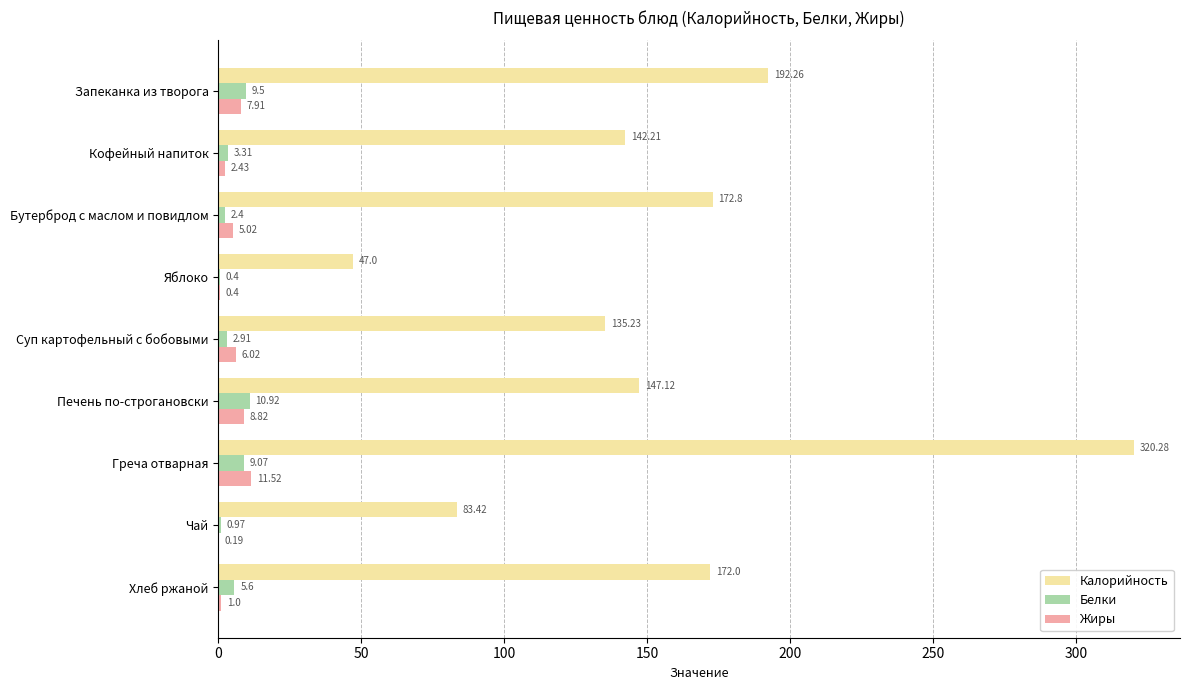

What is the total value across all series at Печень по-строгановски?

166.9